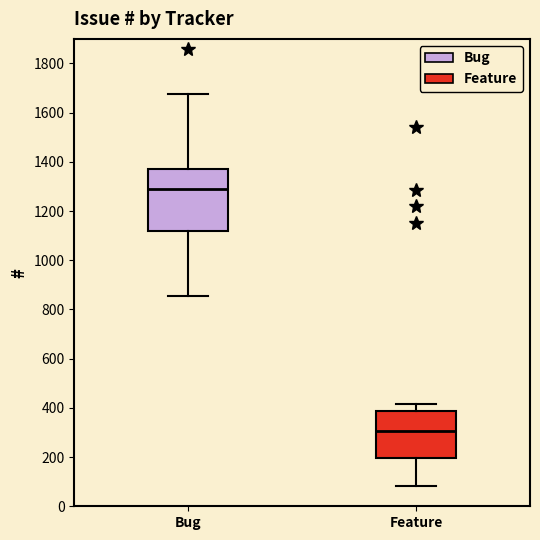

Comparing the boxes themselves (not the whiskers), which one is the tallest?

Bug